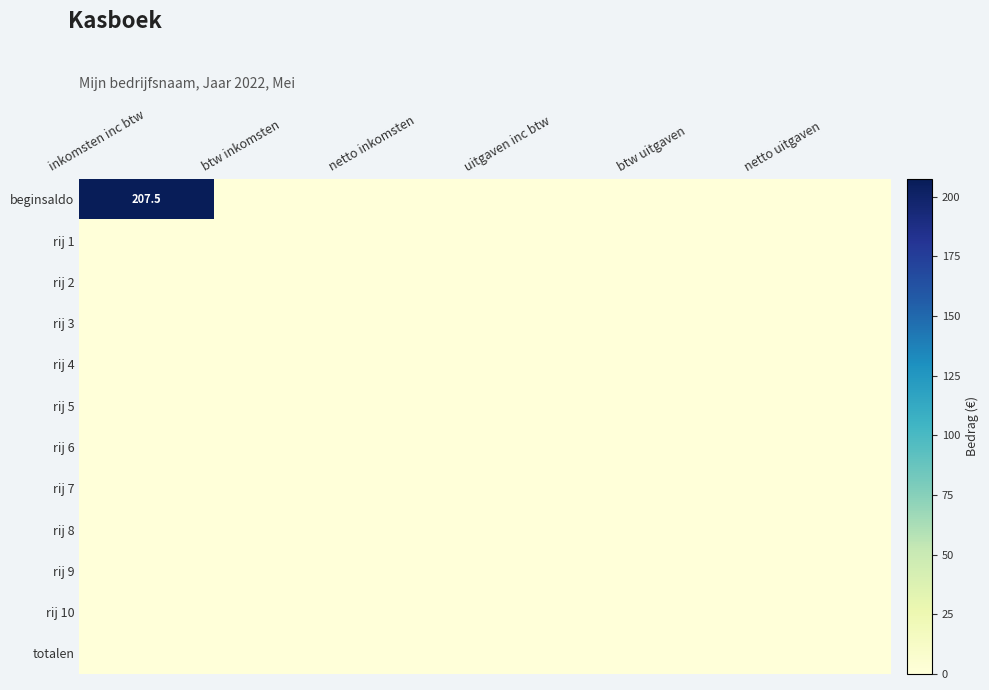

The rij 8 series shows 0.0 at btw inkomsten. True or false?

True